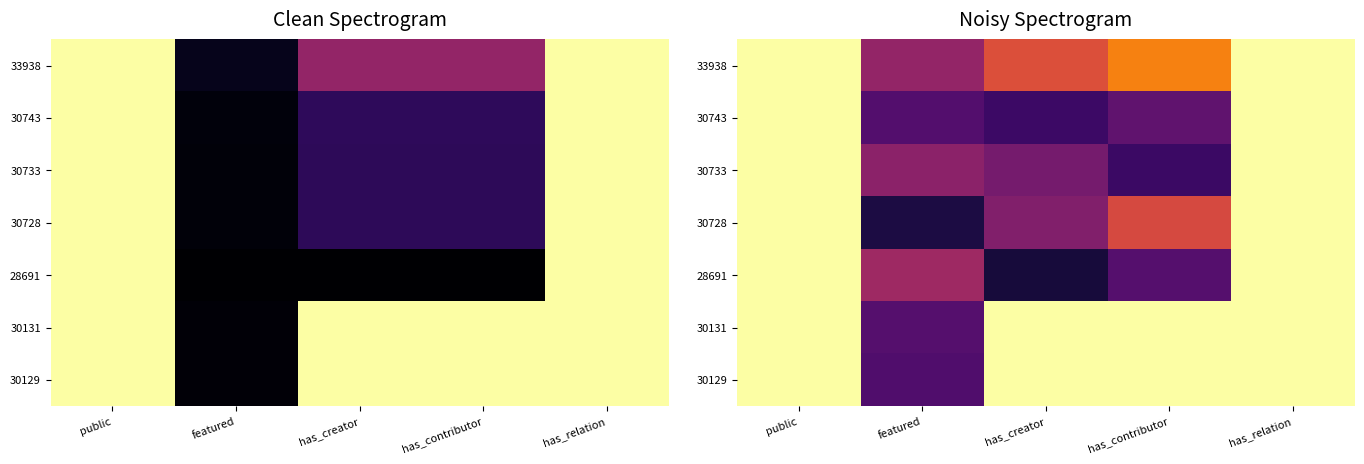

How many data points does each series have?

5